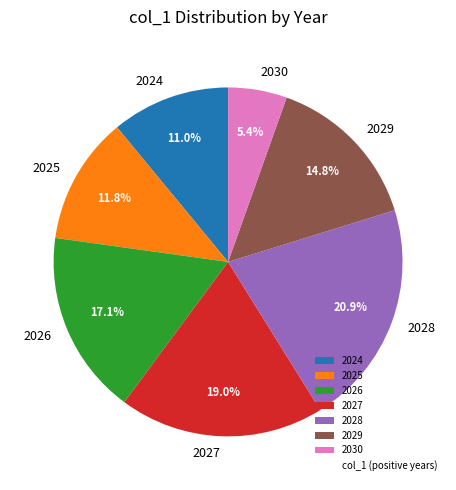

Is there any slice that represents more than half of the pie?

No